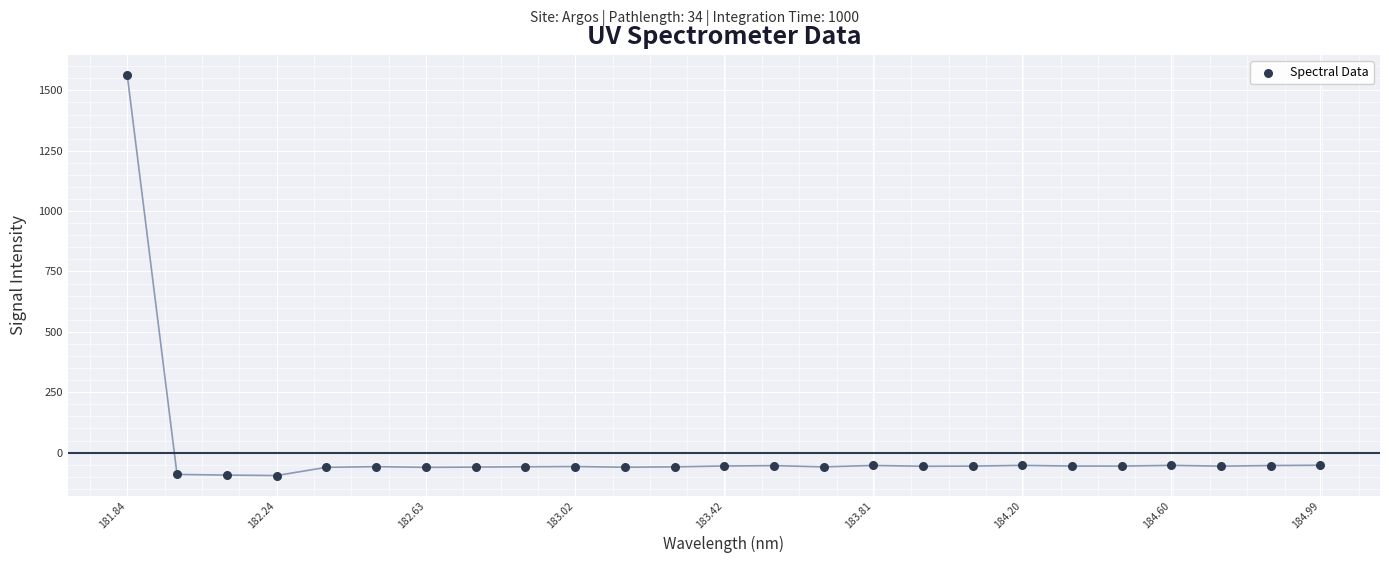

What is the range of X values (max minus min)?

3.1